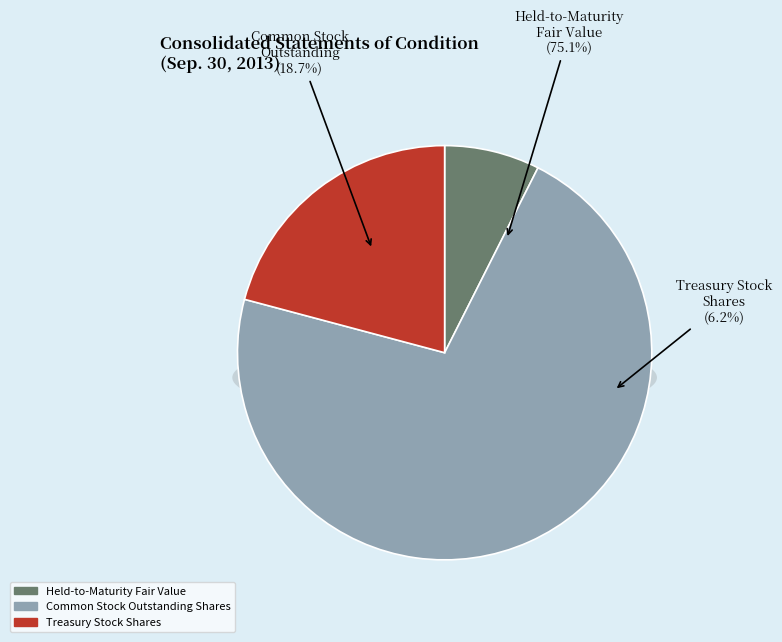

What is the ratio of the value at Held-to-Maturity Fair Value to the value at Common Stock Outstanding Shares?

0.1